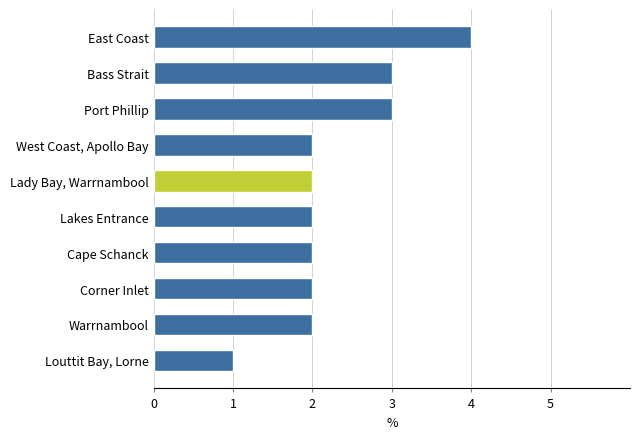

What is the smallest value displayed?

1